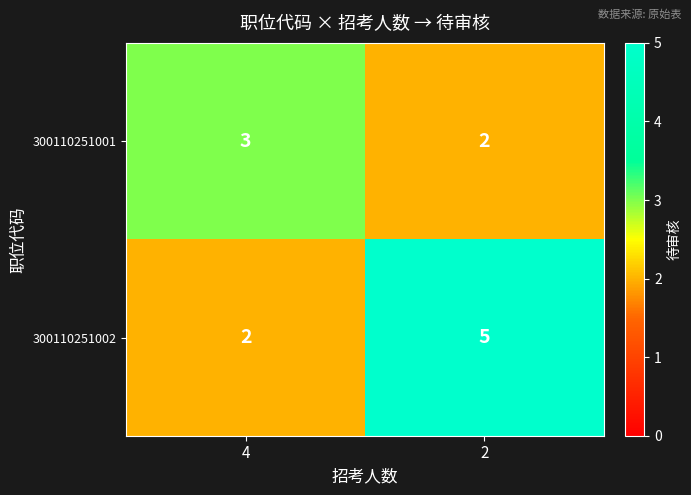

What is the difference between the maximum and minimum values in the 300110251002 series?

3